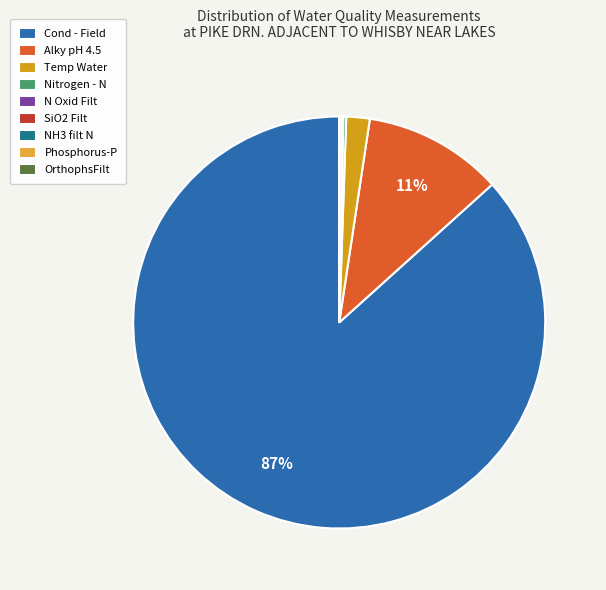

Is there a majority slice in this chart?

Yes